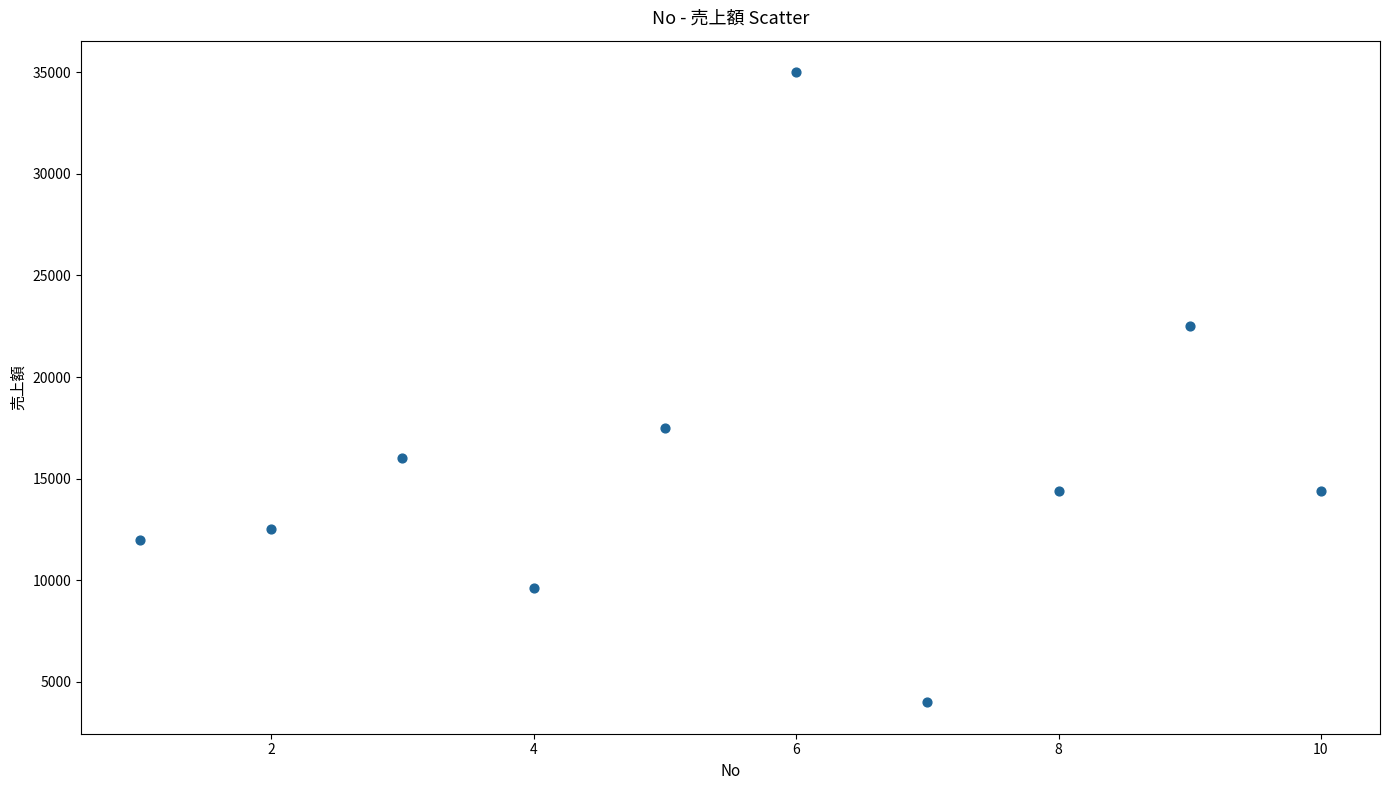

What is the average Y value?

15790